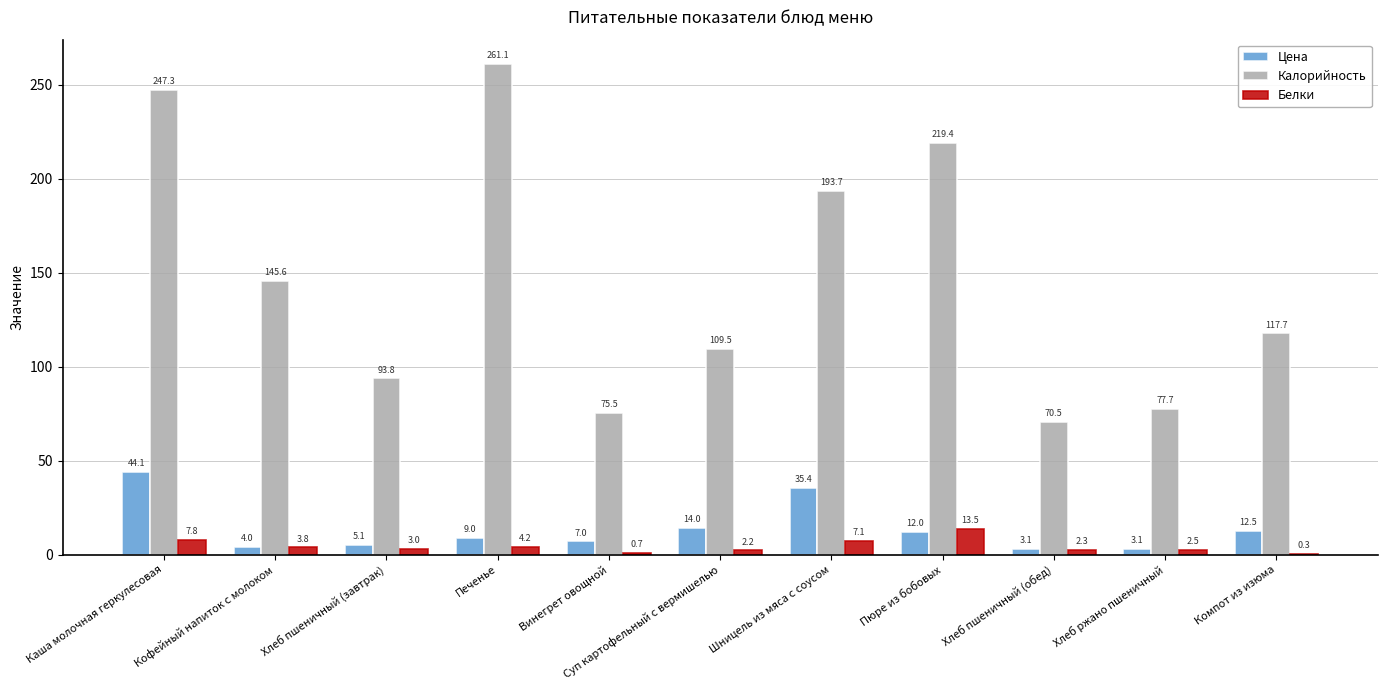

Is it true that Калорийность equals 219.4 at Пюре из бобовых?

True